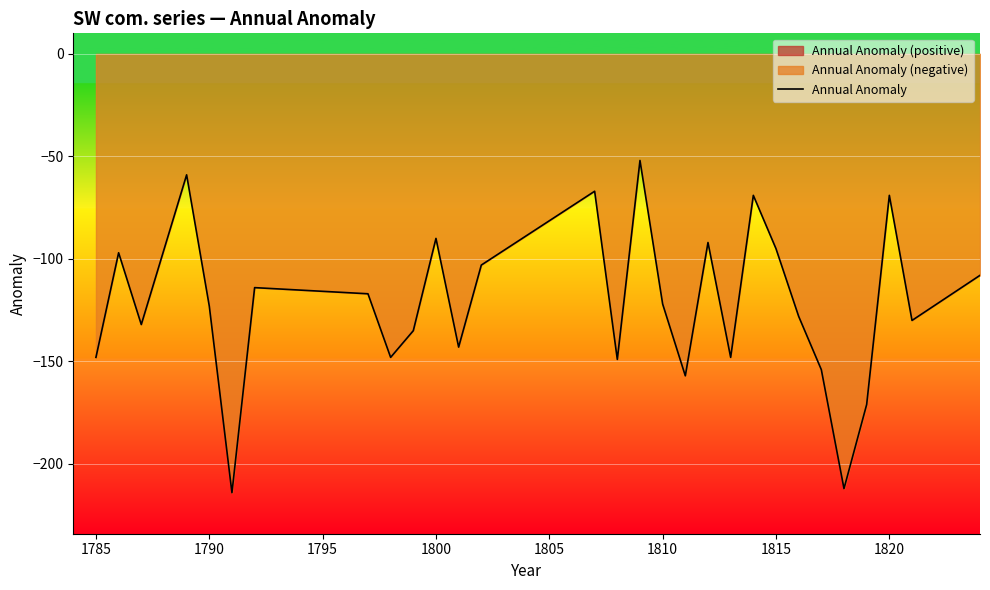

What is the maximum value shown in the chart?

-52